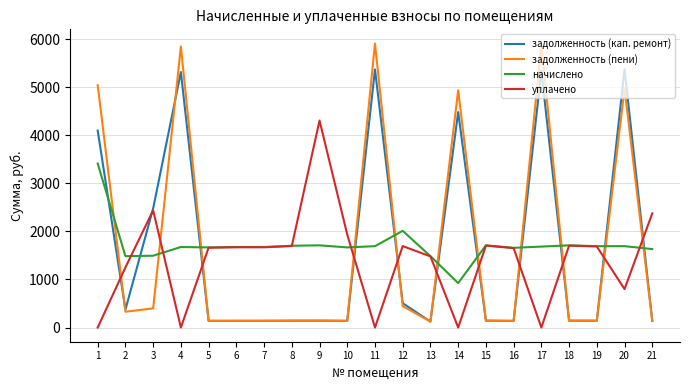

How many values in the задолженность (кап. ремонт) series are below 142?

9